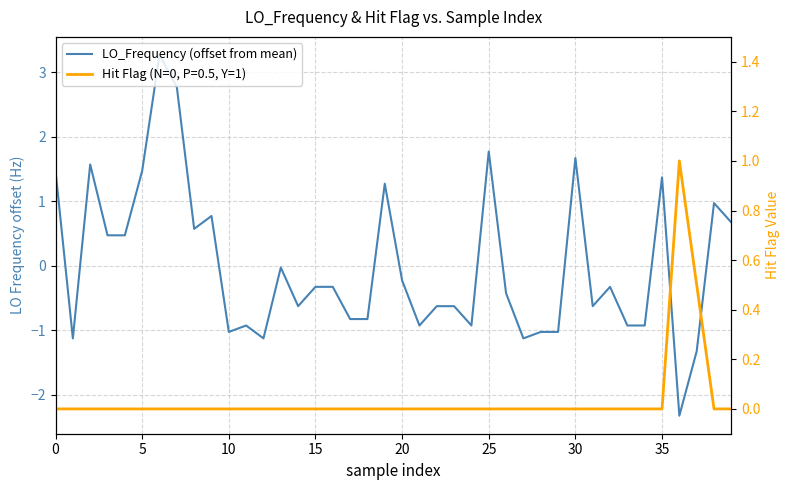

Is it true that the value at 13 is -0.0?

False